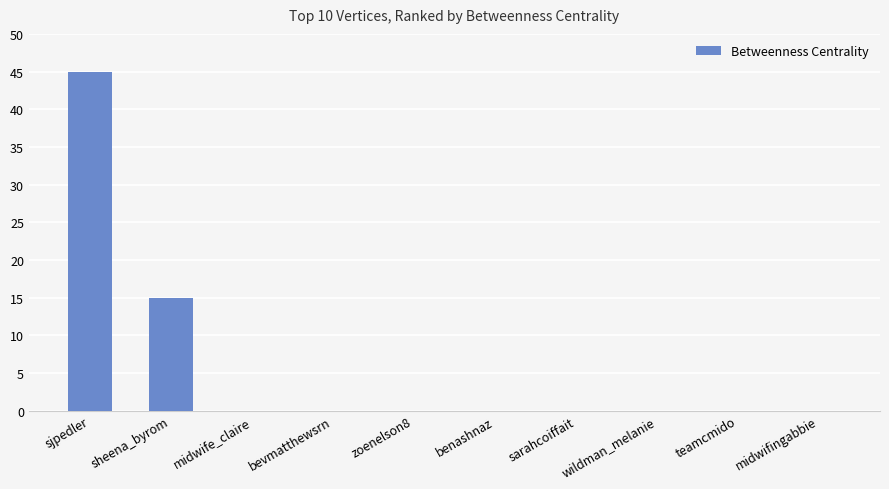

At which category does the chart reach its peak across all series?

sjpedler